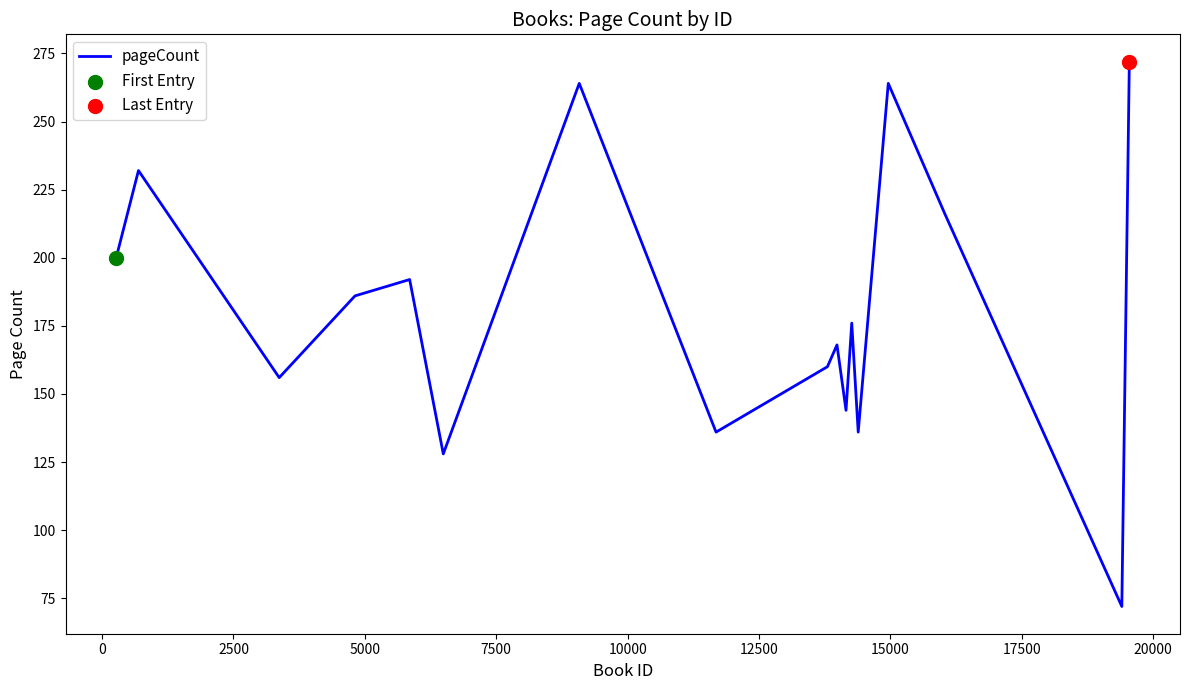

What is the difference between the maximum and minimum values?

200